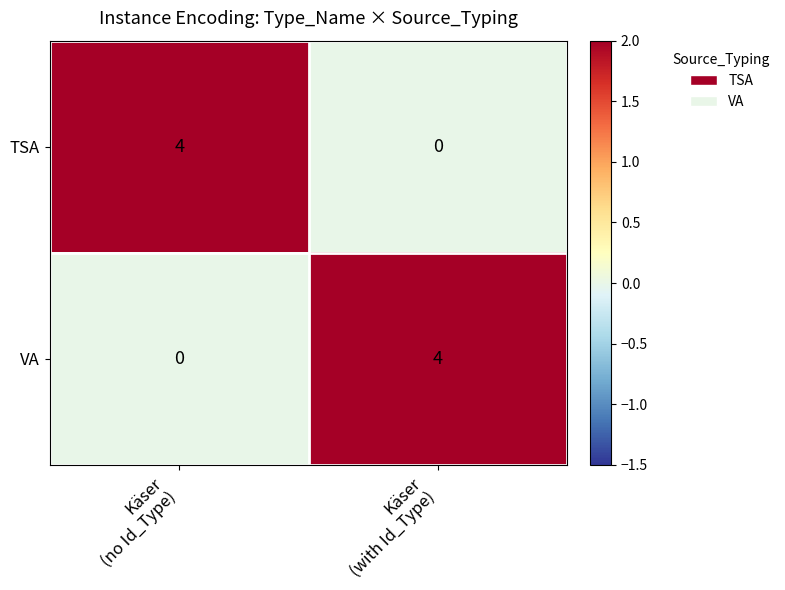

What is the greatest value displayed?

4